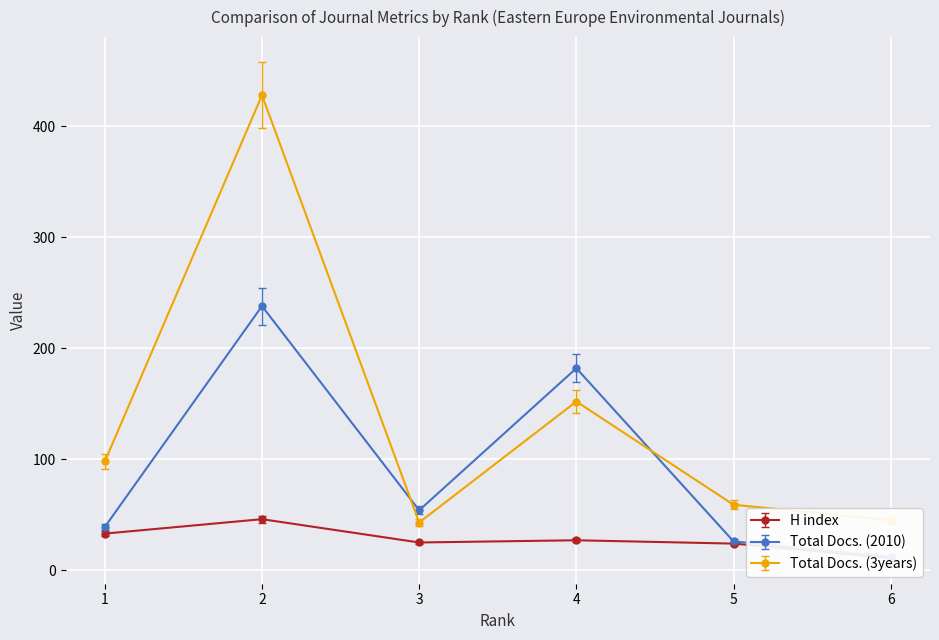

At how many categories does at least one series exceed 243?

1